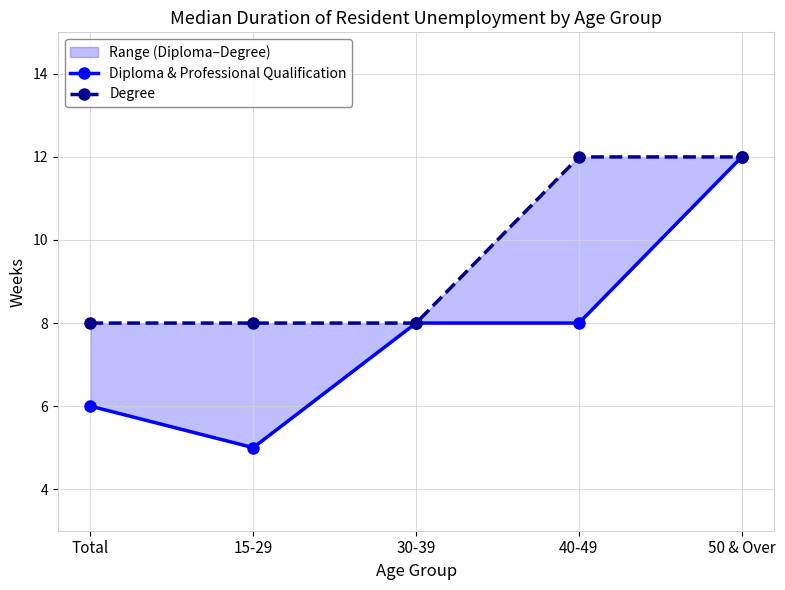

Between Total and 40-49, which series saw the biggest shift?

Degree